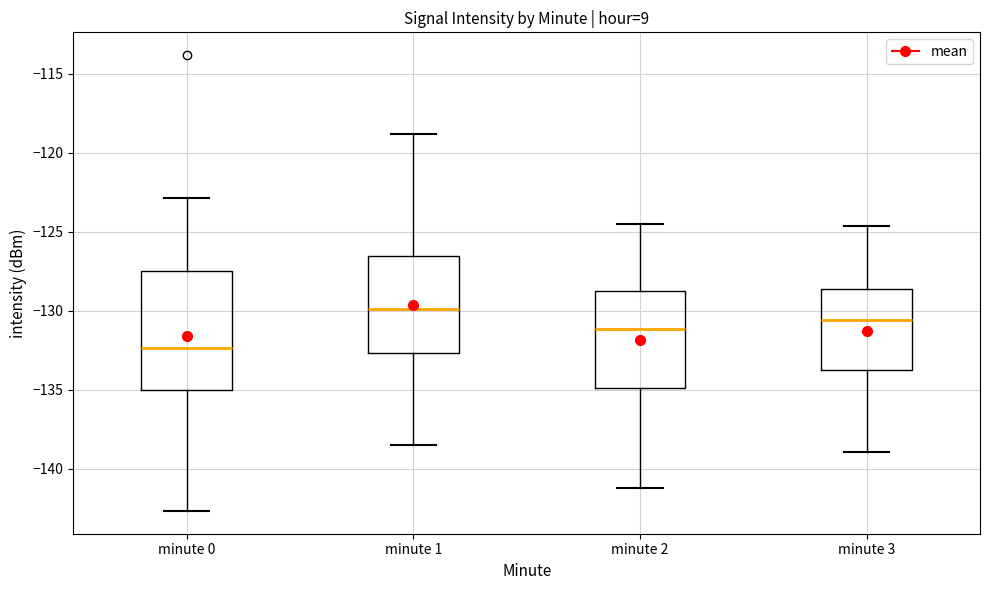

Which box's median line is the lowest?

minute 0